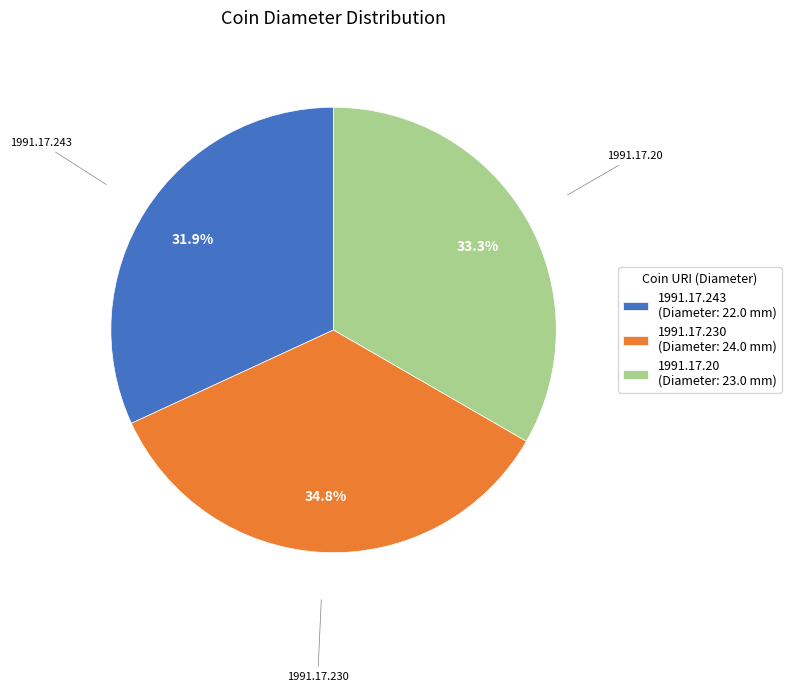

Which category has the biggest portion of the pie?

1991.17.230